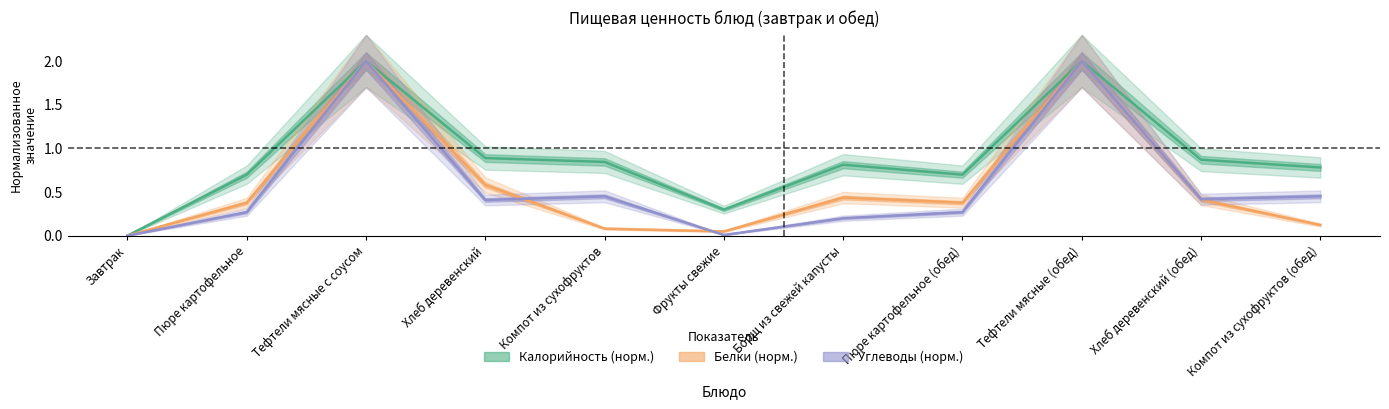

What is the label of the 2nd point from the left?

Пюре картофельное